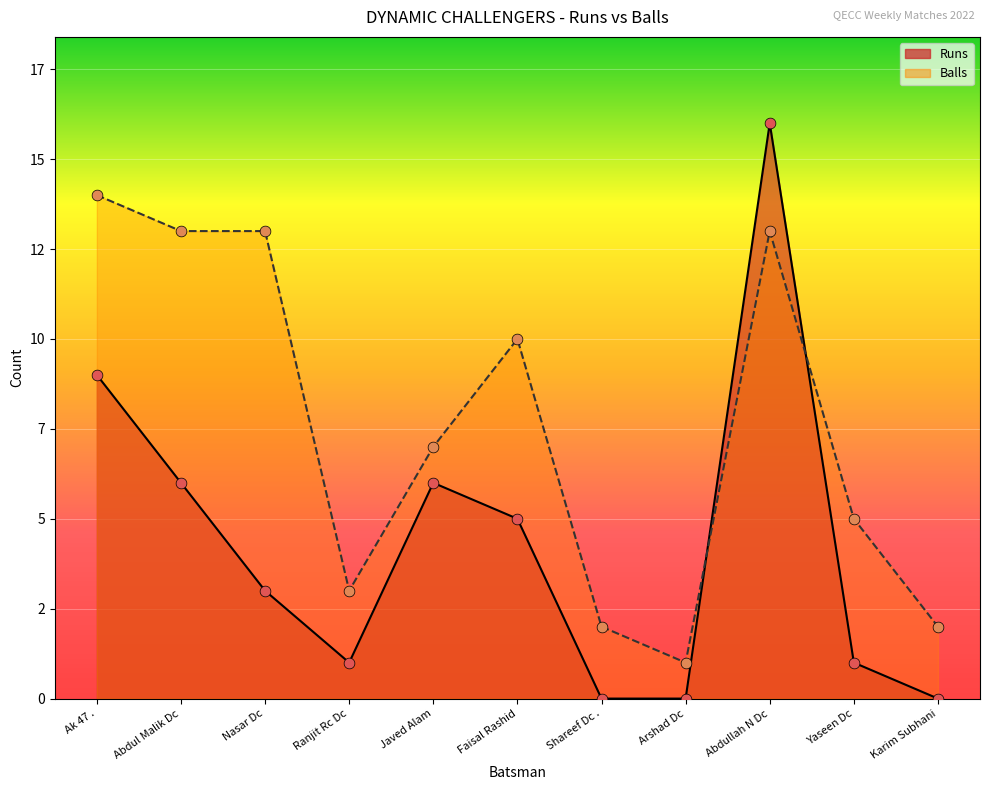

Which series has the widest spread of Y values?

Runs